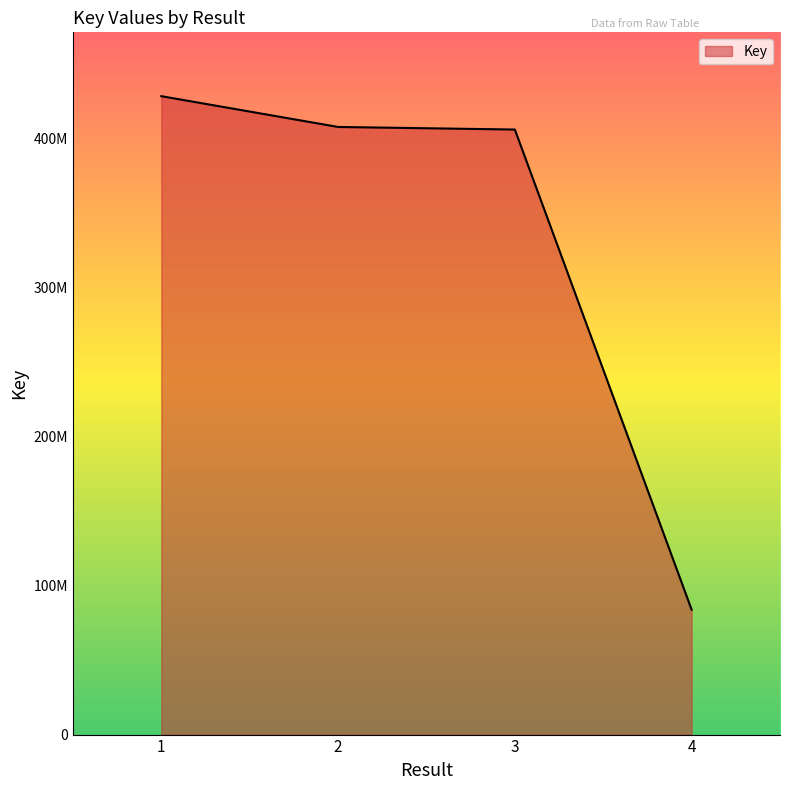

Where does the data first go above 407871864?

1